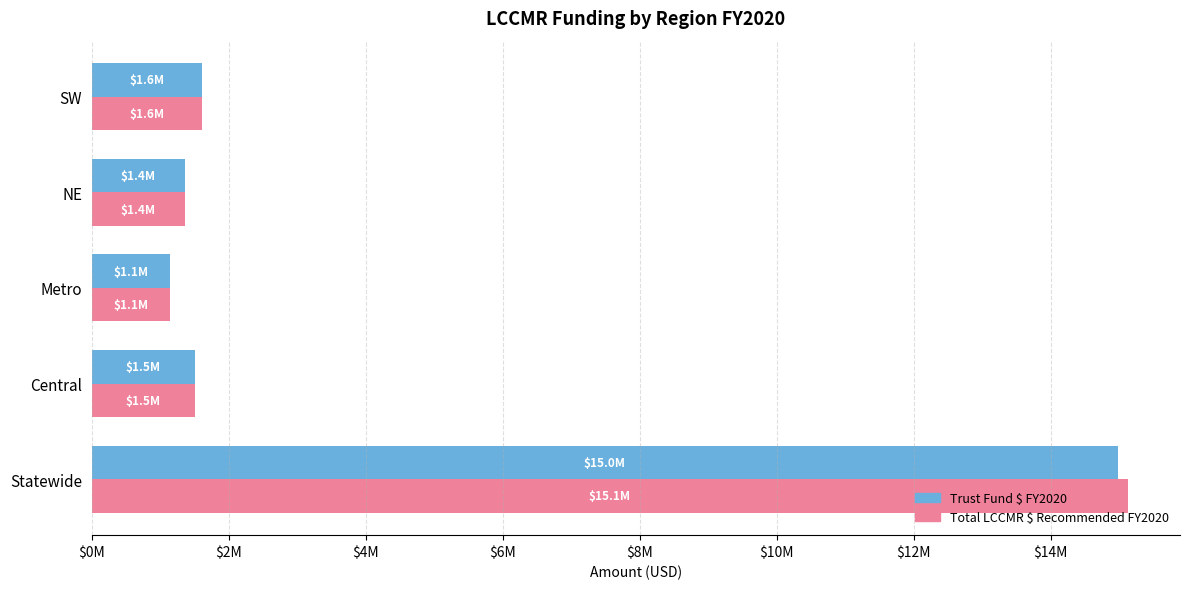

Which series has the largest range (max minus min)?

Total LCCMR $ Recommended FY2020